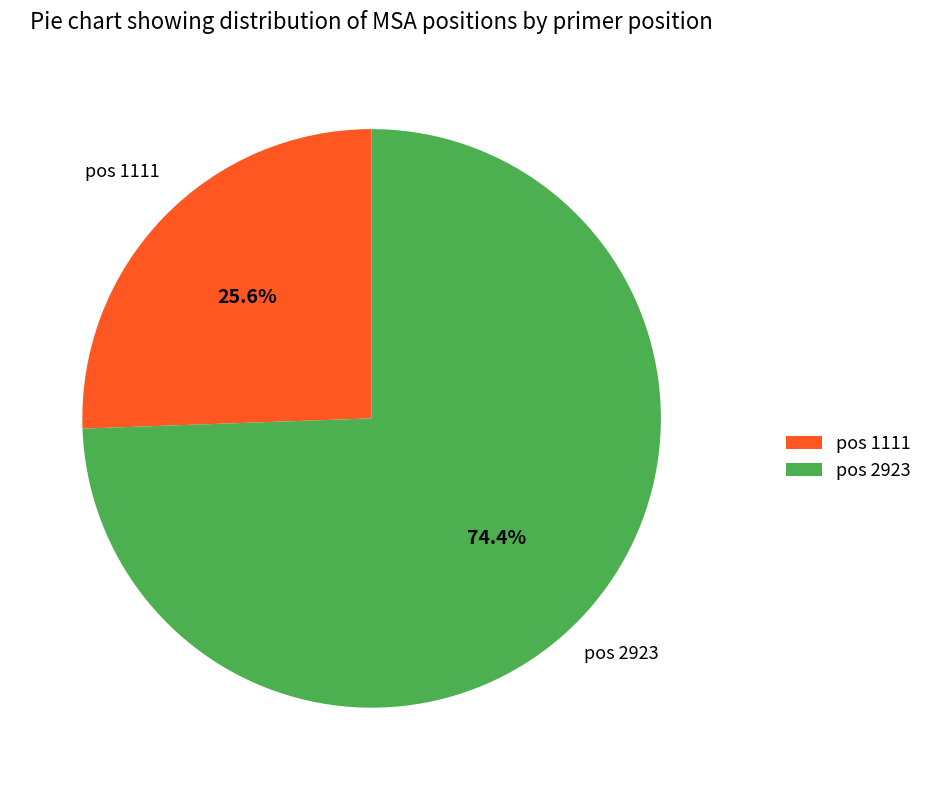

What is the largest slice in the pie chart?

pos 2923